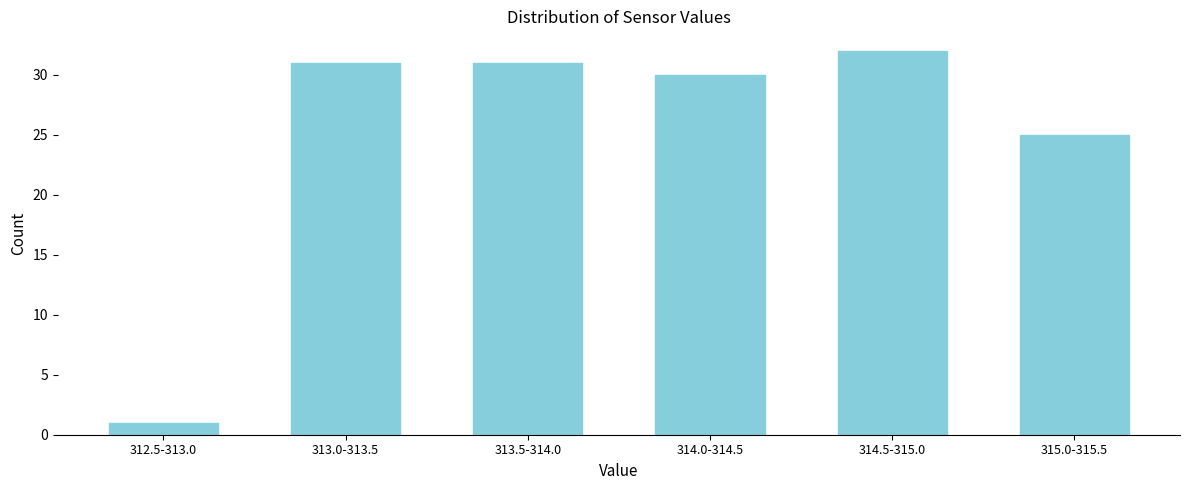

Reading right to left, transcribe all the data shown in this chart.

315.0-315.5=25	314.5-315.0=32	314.0-314.5=30	313.5-314.0=31	313.0-313.5=31	312.5-313.0=1